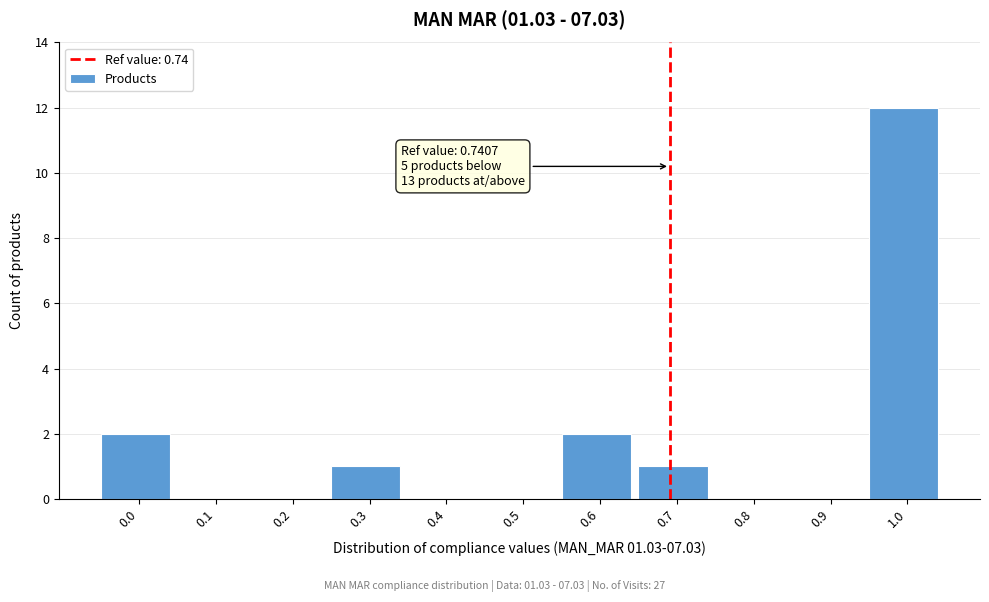

What is the sum of all values?

18